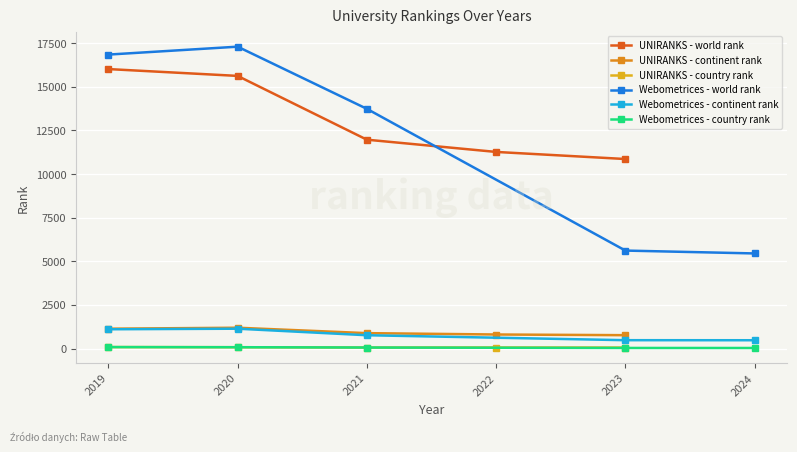

At which label is Webometrices - world rank closest to 11371?

2021